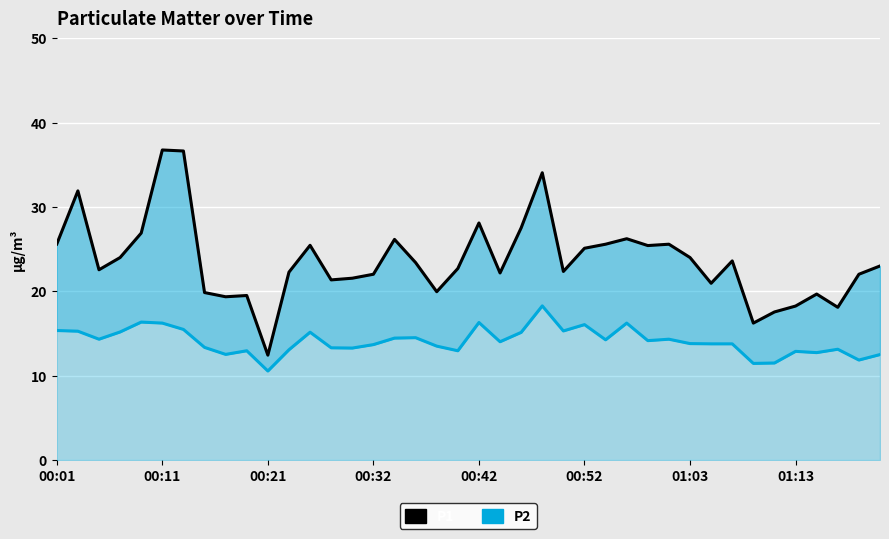

How many series are shown in this chart?

2